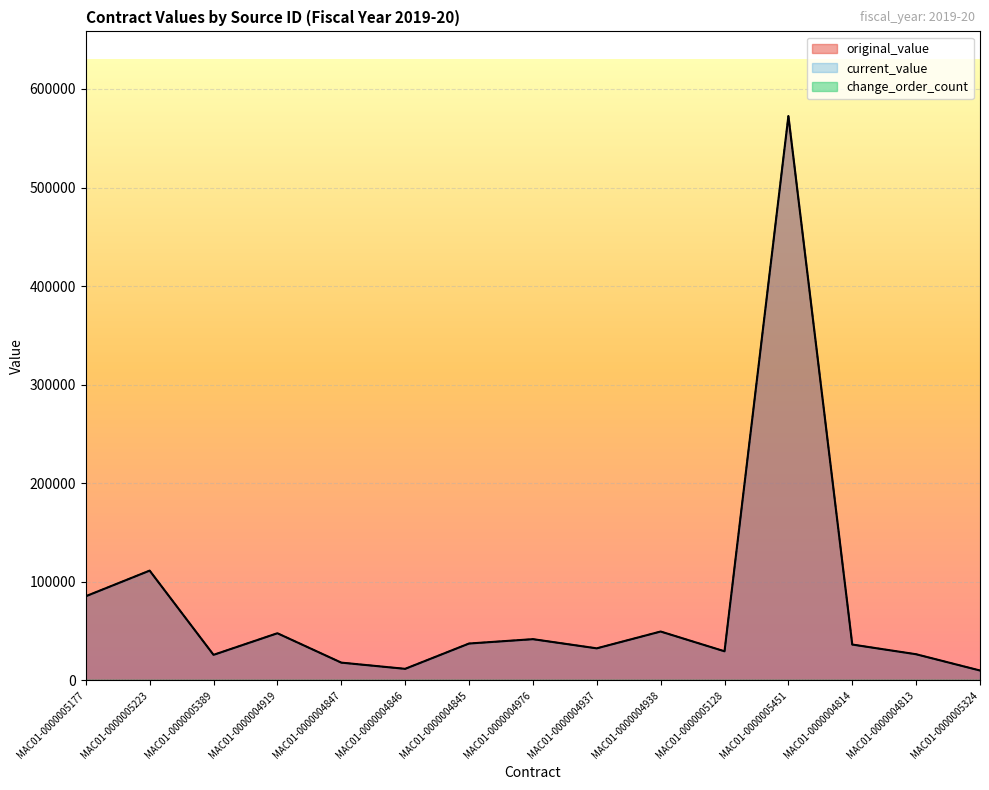

What is the average value of the current_value series?

75747.6